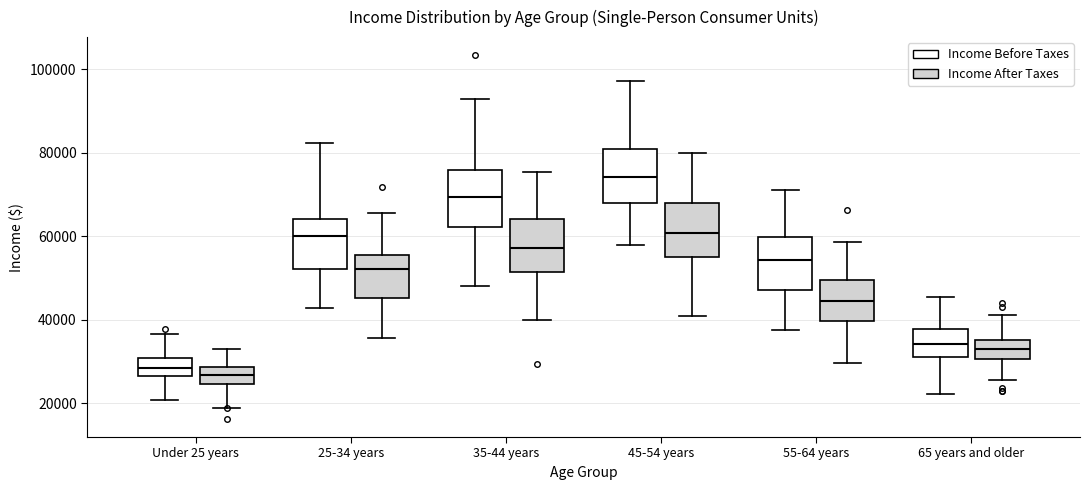

Reading left to right, read every box against the y-axis: the position of its median line, the range the box covers, and the ends of its whiskers. The values are not printed on the chart, so give them approximately, as read against the axis.

Under 25 years (Income Before Taxes): median 28000, box 26000 to 30000, whiskers 20000 to 36000
Under 25 years (Income After Taxes): median 26000, box 24000 to 28000, whiskers 18000 to 32000
25-34 years (Income Before Taxes): median 60000, box 52000 to 64000, whiskers 42000 to 82000
25-34 years (Income After Taxes): median 52000, box 46000 to 56000, whiskers 36000 to 66000
35-44 years (Income Before Taxes): median 70000, box 62000 to 76000, whiskers 48000 to 92000
35-44 years (Income After Taxes): median 58000, box 52000 to 64000, whiskers 40000 to 76000
45-54 years (Income Before Taxes): median 74000, box 68000 to 80000, whiskers 58000 to 98000
45-54 years (Income After Taxes): median 60000, box 54000 to 68000, whiskers 40000 to 80000
55-64 years (Income Before Taxes): median 54000, box 46000 to 60000, whiskers 38000 to 72000
55-64 years (Income After Taxes): median 44000, box 40000 to 50000, whiskers 30000 to 58000
65 years and older (Income Before Taxes): median 34000, box 30000 to 38000, whiskers 22000 to 46000
65 years and older (Income After Taxes): median 34000, box 30000 to 36000, whiskers 26000 to 42000